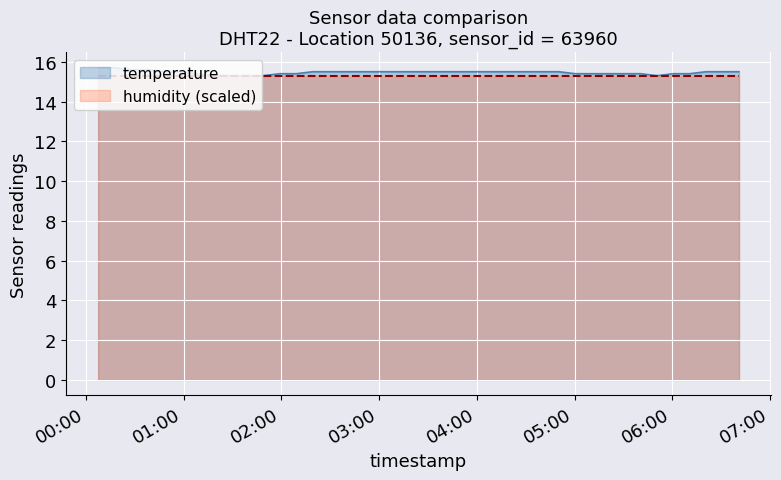

What is the approximate value at 2022-09-09T05:40:28?

15.4